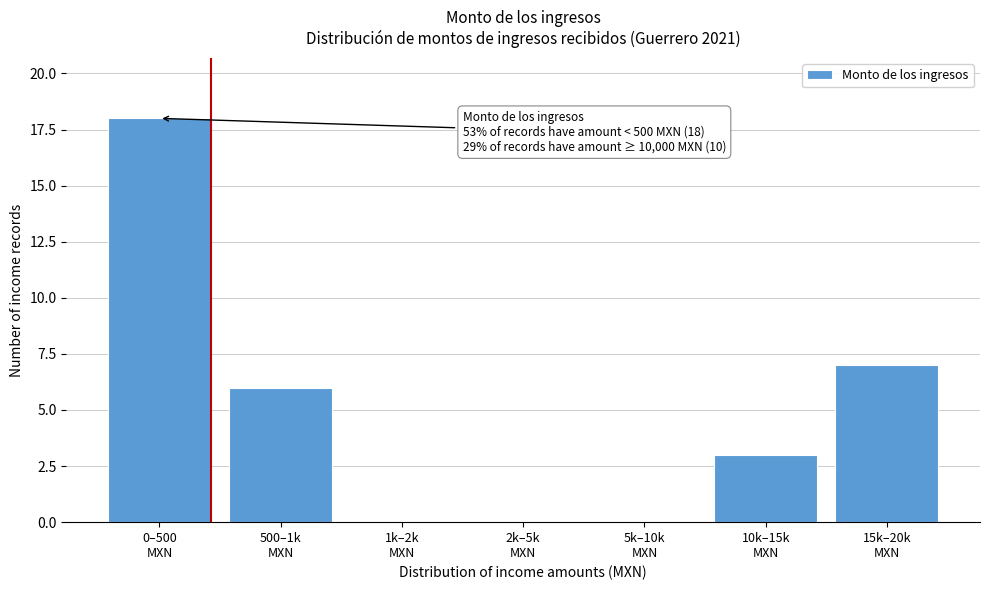

What is the greatest value displayed?

18